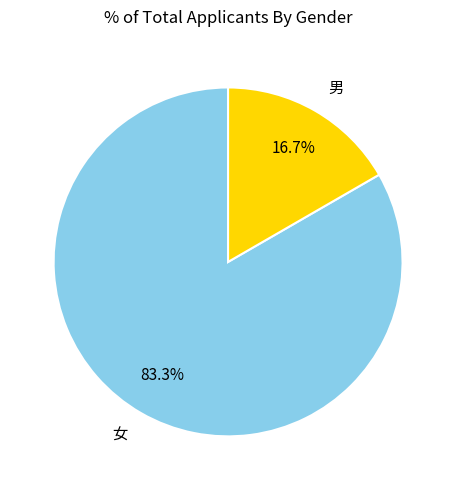

Is the sum of 男 and 女 greater than half?

Yes